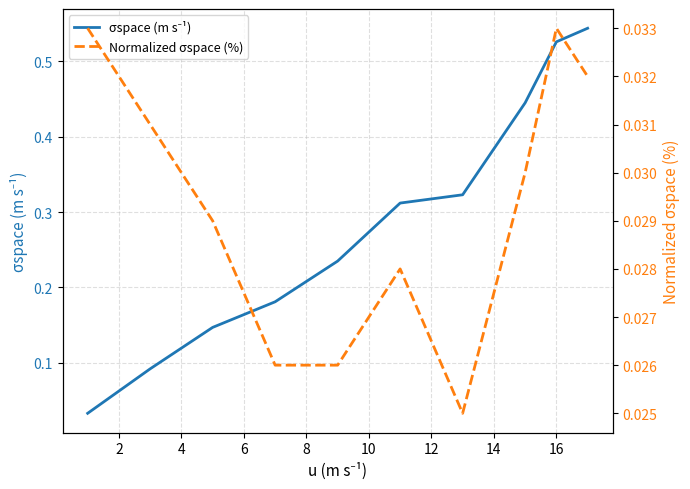

What is the sum of the Normalized σspace (%) values at 2 and 16?

0.1